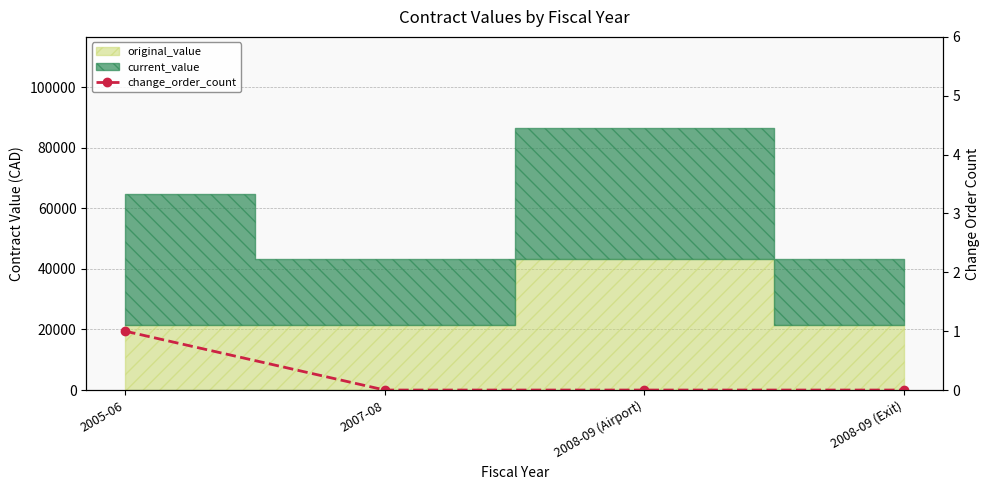

True or false: the data has more than 2 interior local peaks.

False